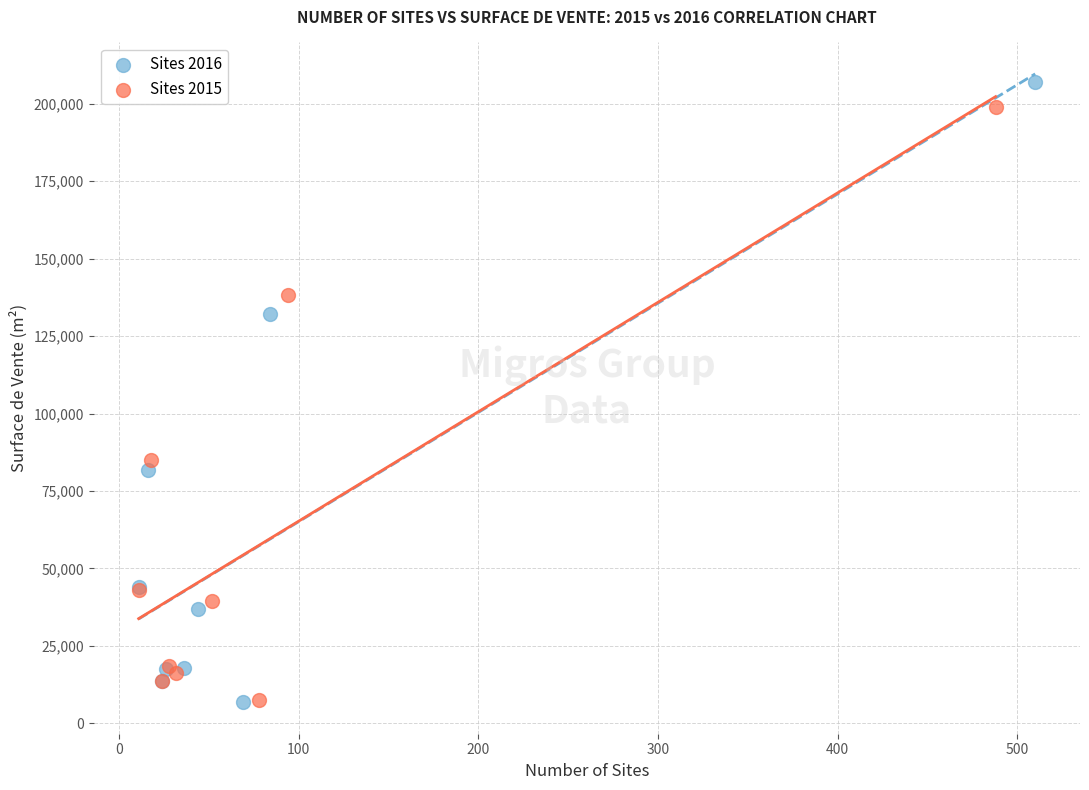

Which series has the largest Y range (max minus min)?

Sites 2016